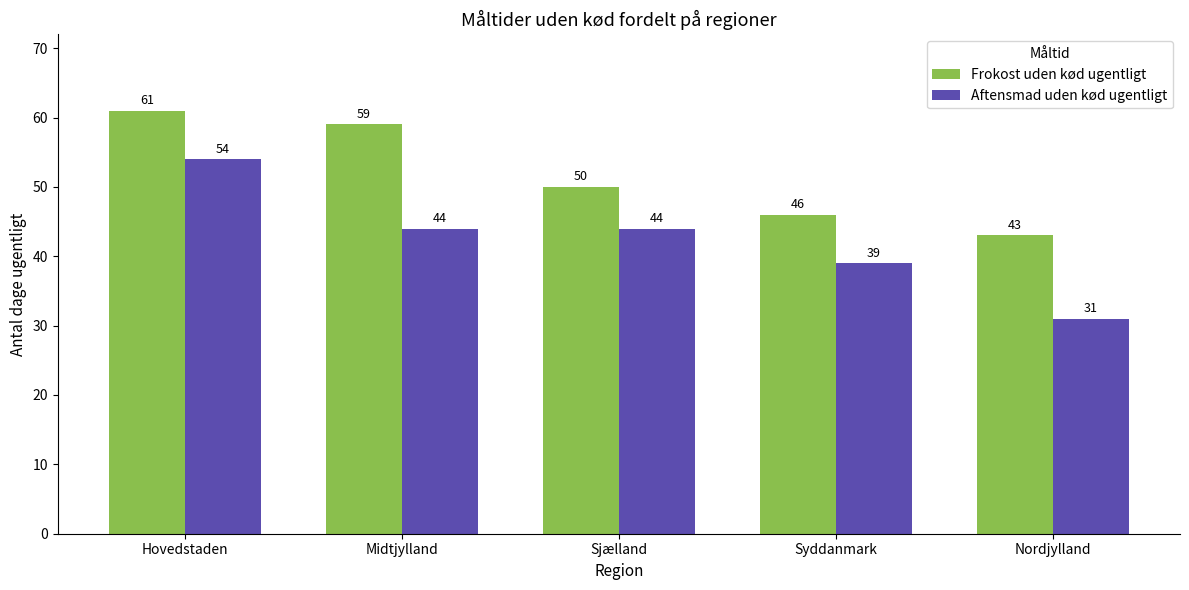

What is the difference between the second highest and minimum values in the Frokost uden kød ugentligt series?

16